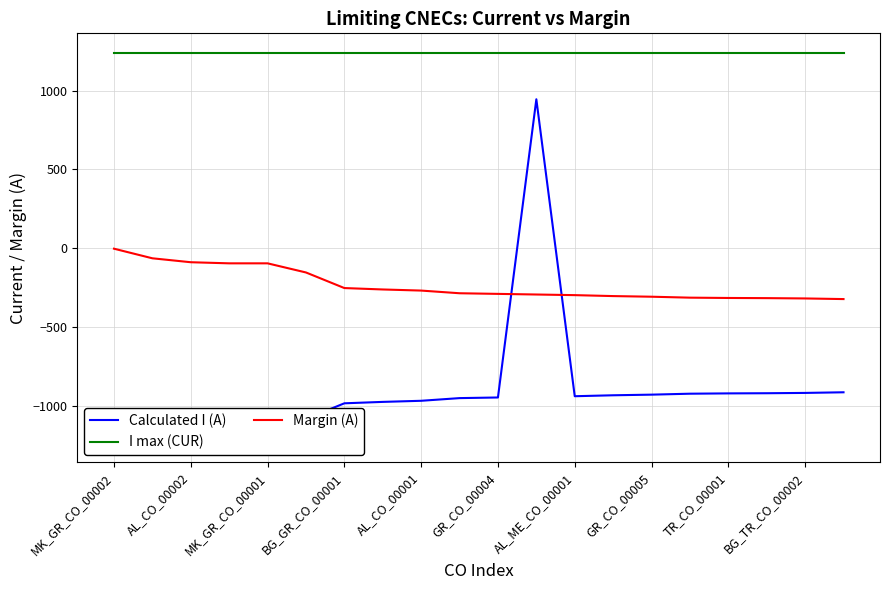

How many categories are shown in the chart?

20